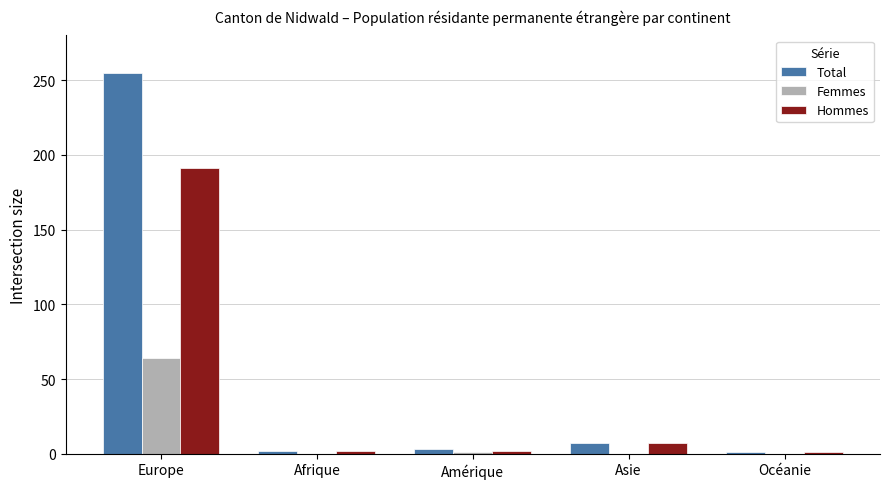

What is the total value across all series at Europe?

510